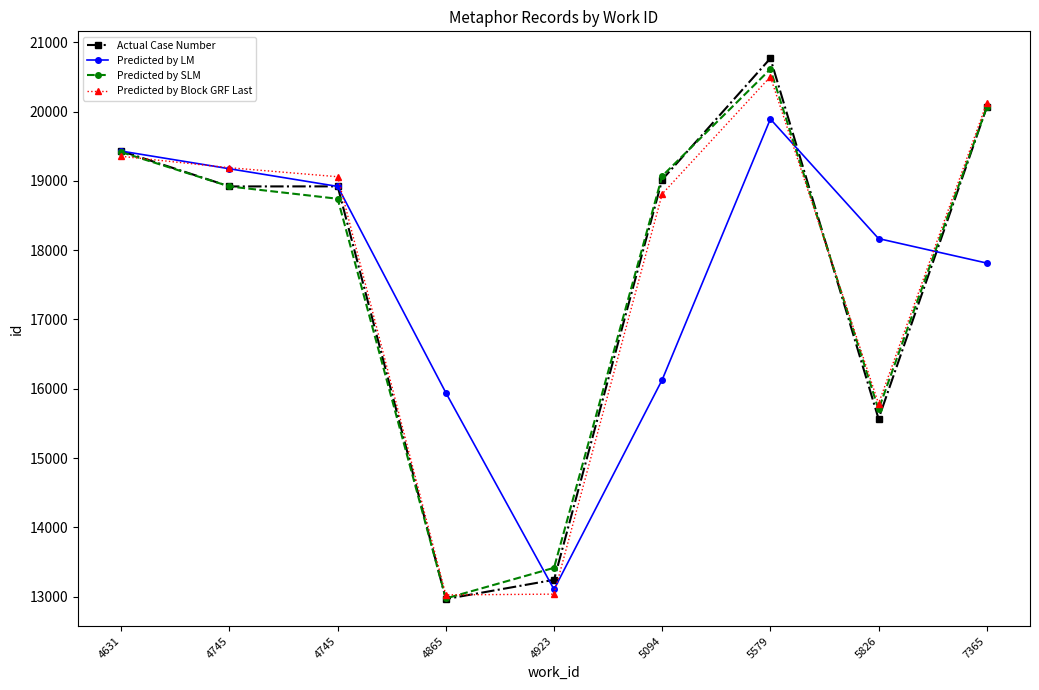

Reading left to right, list all the values displayed in this chart.

Actual Case Number: 19429.0	18919.0	18920.0	12966.0	13243.0	19017.0	20767.0	15566.0	20061.0
Predicted by LM: 19429.0	19174.0	18919.5	15943.0	13104.5	16130.0	19892.0	18166.5	17813.5
Predicted by SLM: 19413.7	18919.0	18741.4	12974.3	13416.2	19069.5	20611.0	15700.9	20061.0
Predicted by Block GRF Last: 19353.7	19189.4	19059.2	13025.2	13036.6	18810.6	20501.9	15785.7	20121.7